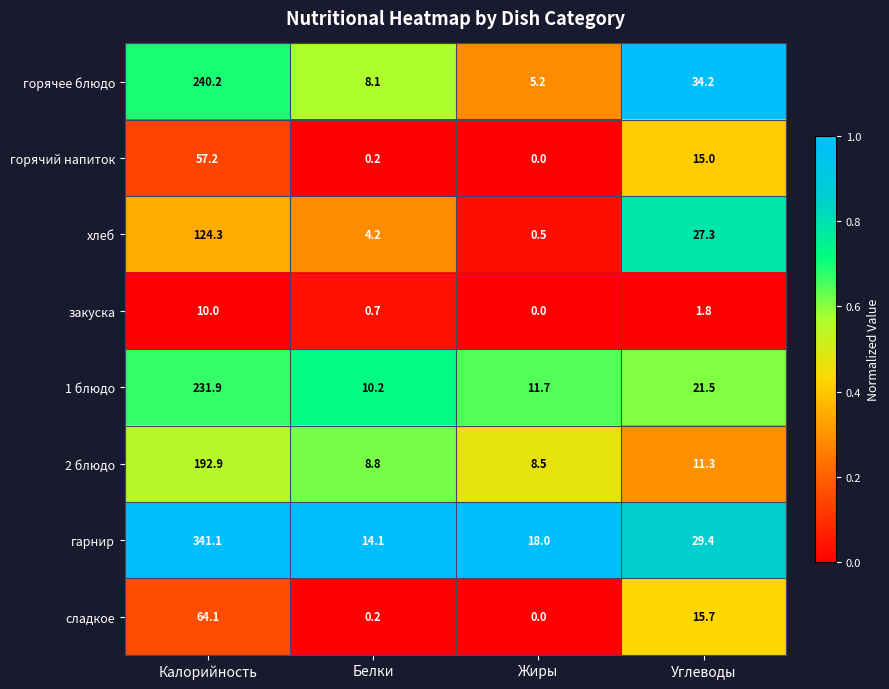

What is the maximum value shown in the chart?

341.1